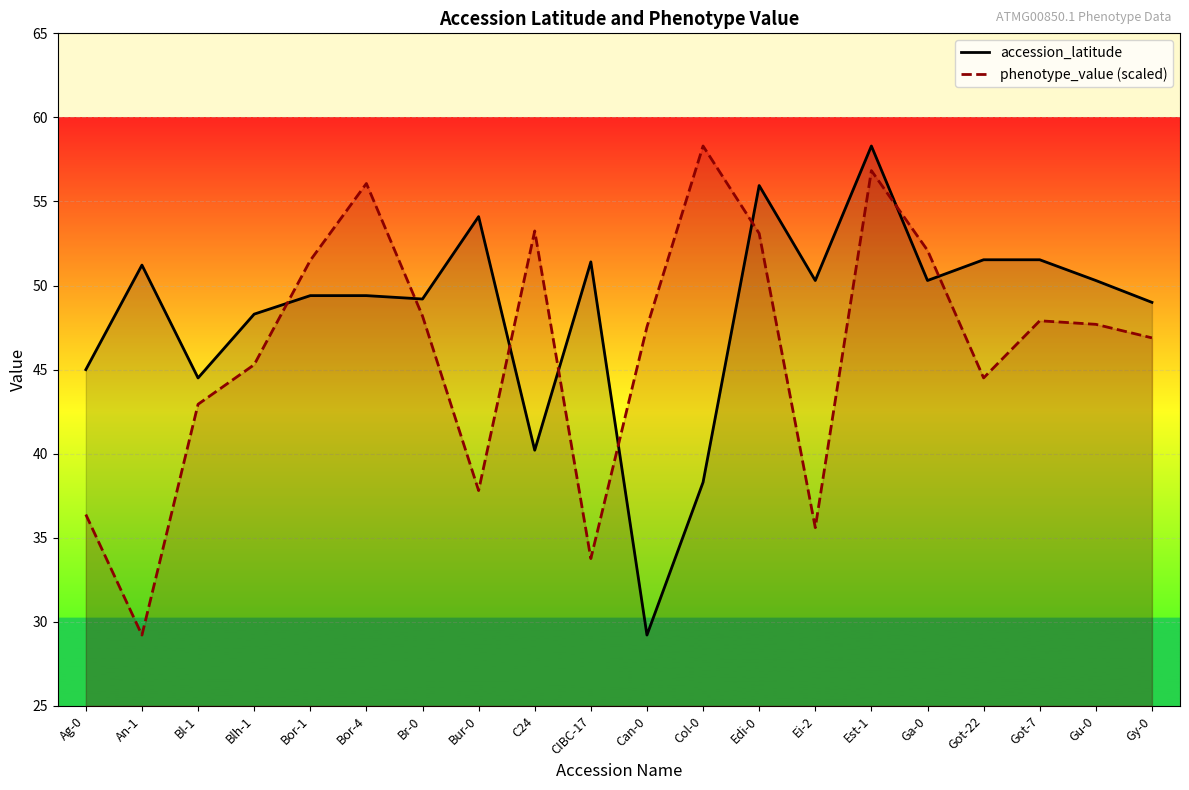

Rank the series at Got-22 from lowest to highest value.

phenotype_value (scaled), accession_latitude